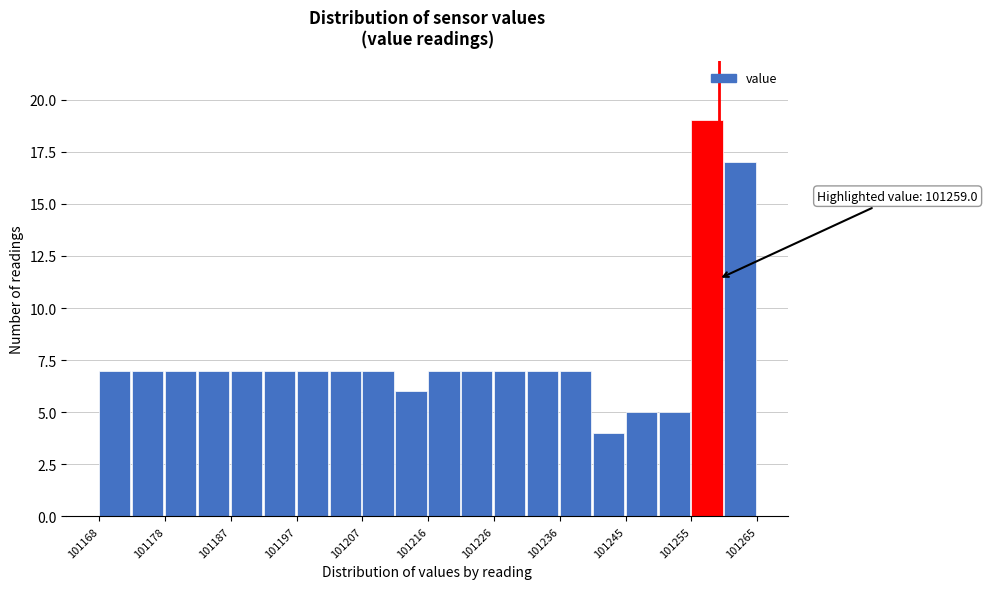

Which range on the x-axis has the tallest bar?

101255 to 101260